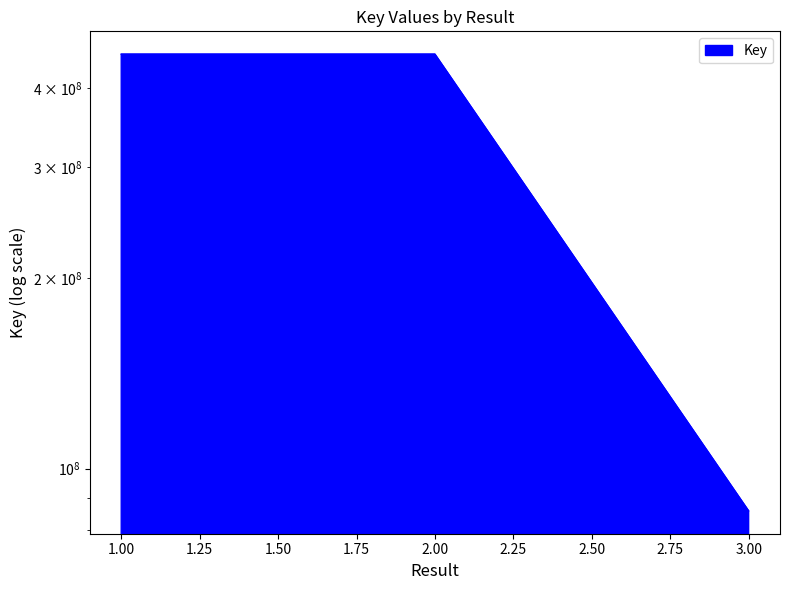

At which category does the chart reach its minimum across all series?

3